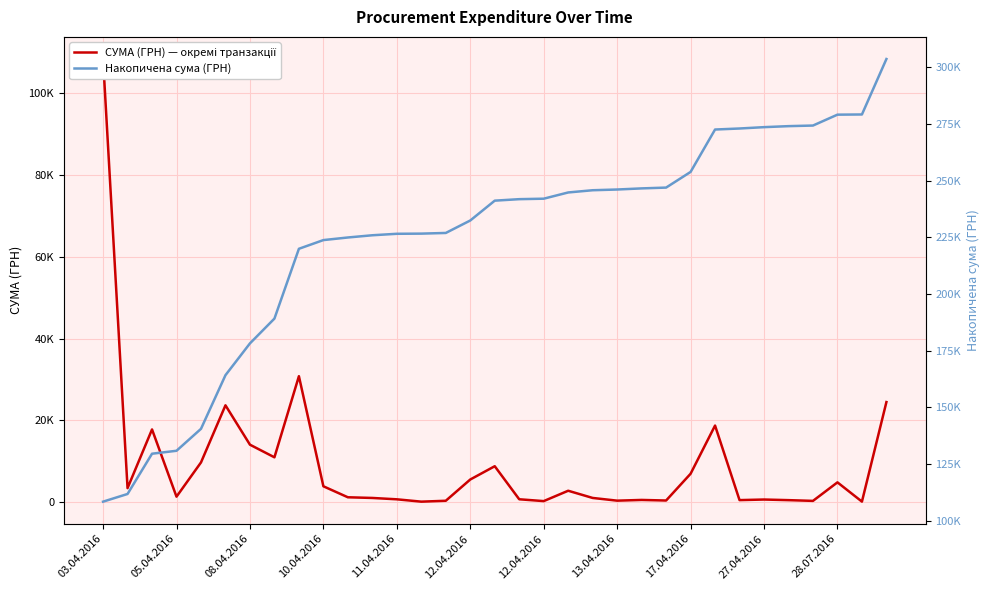

Rank the series at 17.04.2016 from lowest to highest value.

СУМА (ГРН) — окремі транзакції, Накопичена сума (ГРН)